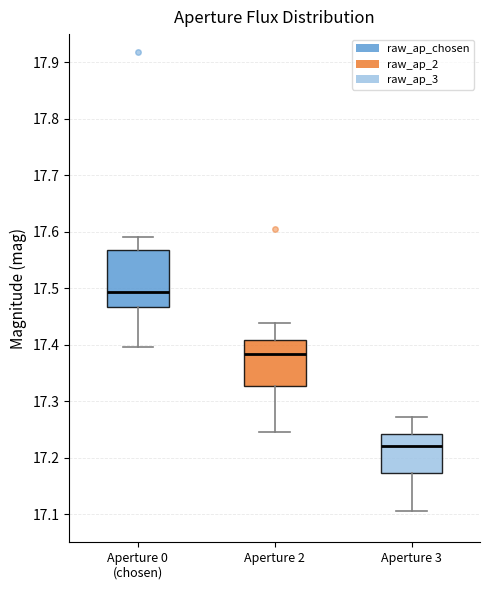

Reading left to right, transcribe this box plot: for each box, give where its median line is, the range the box spans, and where its two whiskers end, as read against the y-axis. The values are not printed on the chart, so give them approximately, as read against the axis.

Aperture 0 (chosen): median 17.49, box 17.47 to 17.57, whiskers 17.40 to 17.59
Aperture 2: median 17.38, box 17.33 to 17.41, whiskers 17.25 to 17.44
Aperture 3: median 17.22, box 17.17 to 17.24, whiskers 17.11 to 17.27